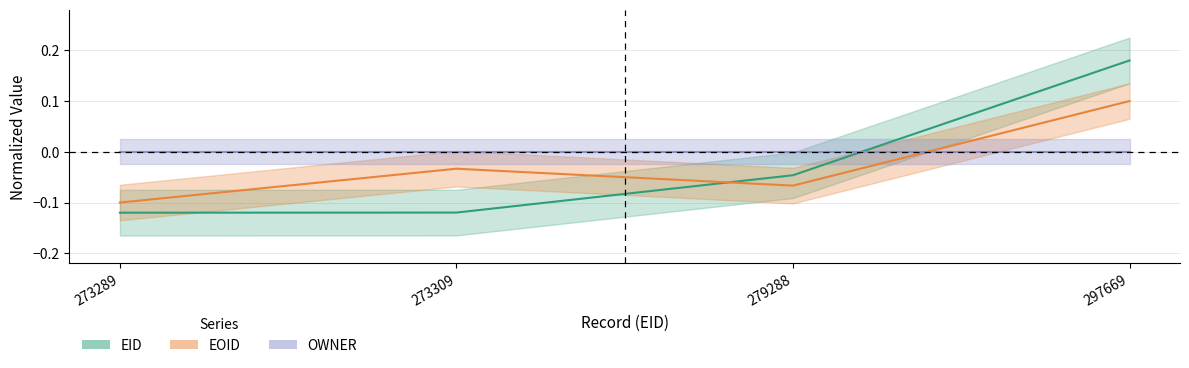

The EOID series shows 0.1 at 297669. True or false?

False